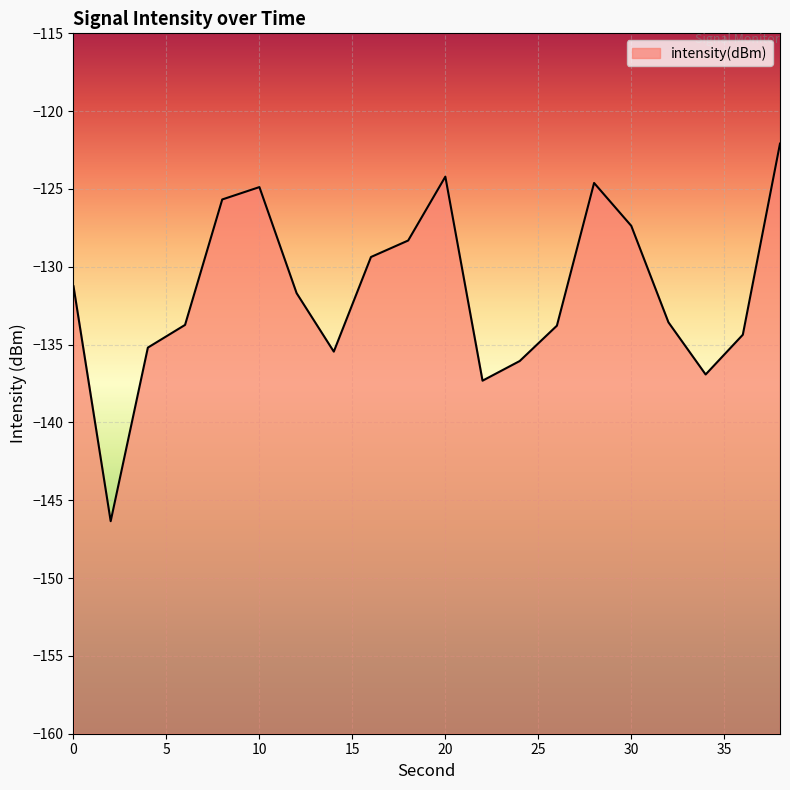

Rank the categories by value from highest to lowest.

38, 20, 28, 10, 8, 30, 18, 16, 0, 12, 32, 6, 26, 36, 4, 14, 24, 34, 22, 2